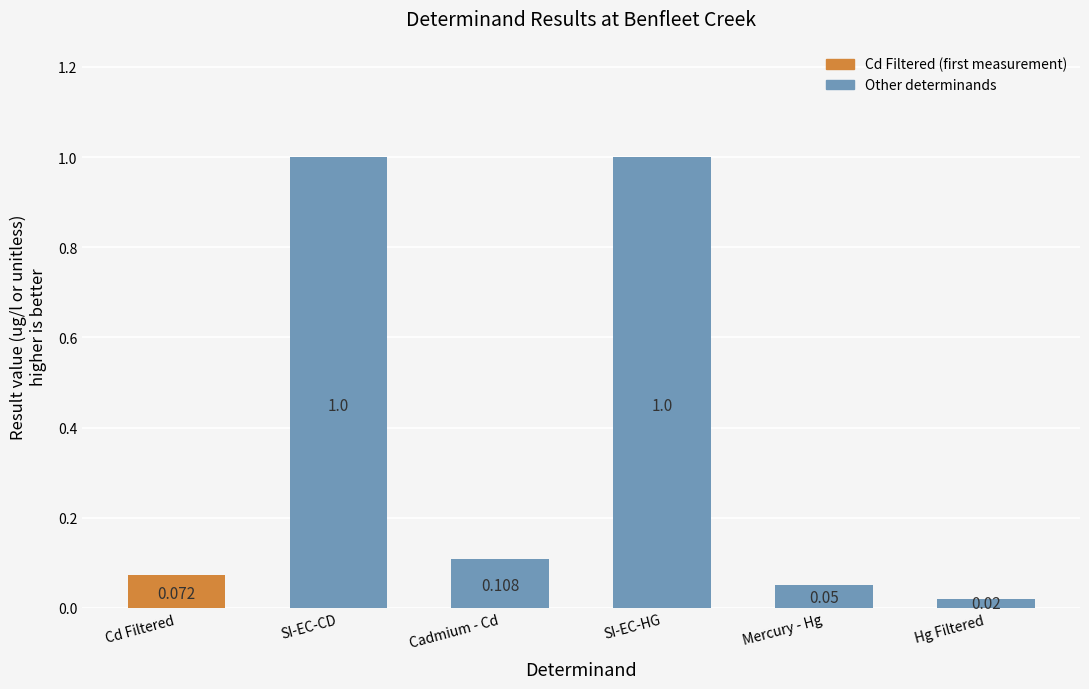

Does the chart contain any negative values?

No